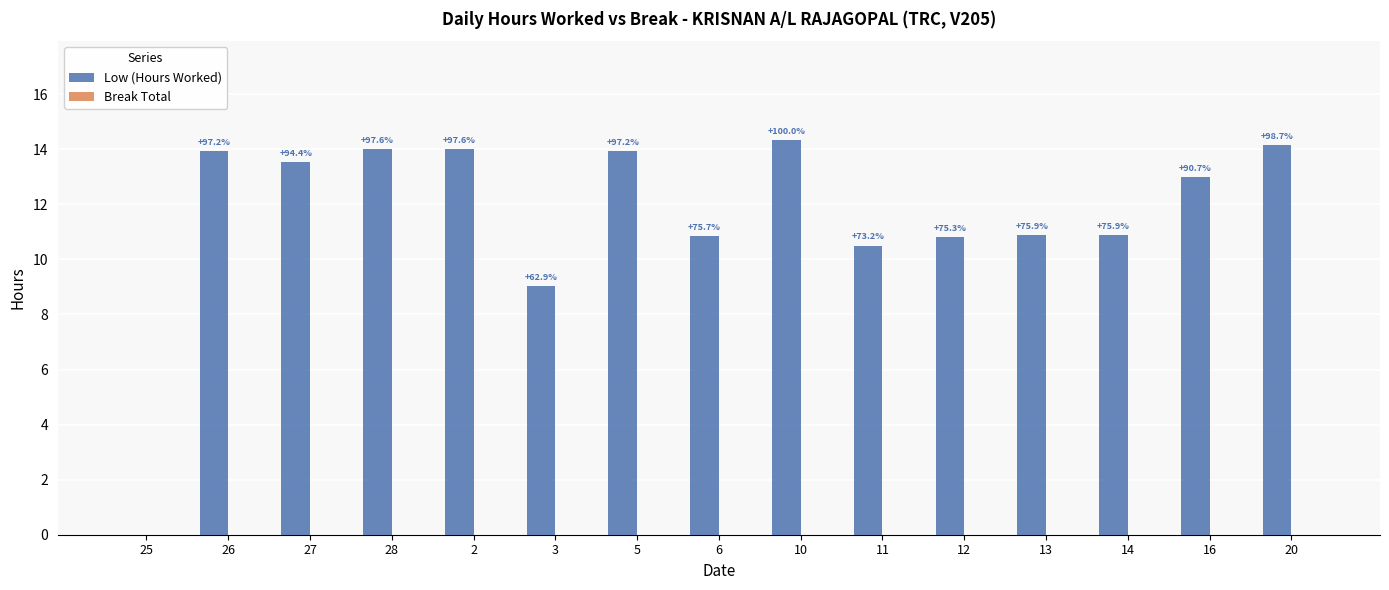

Are the bars horizontal?

No